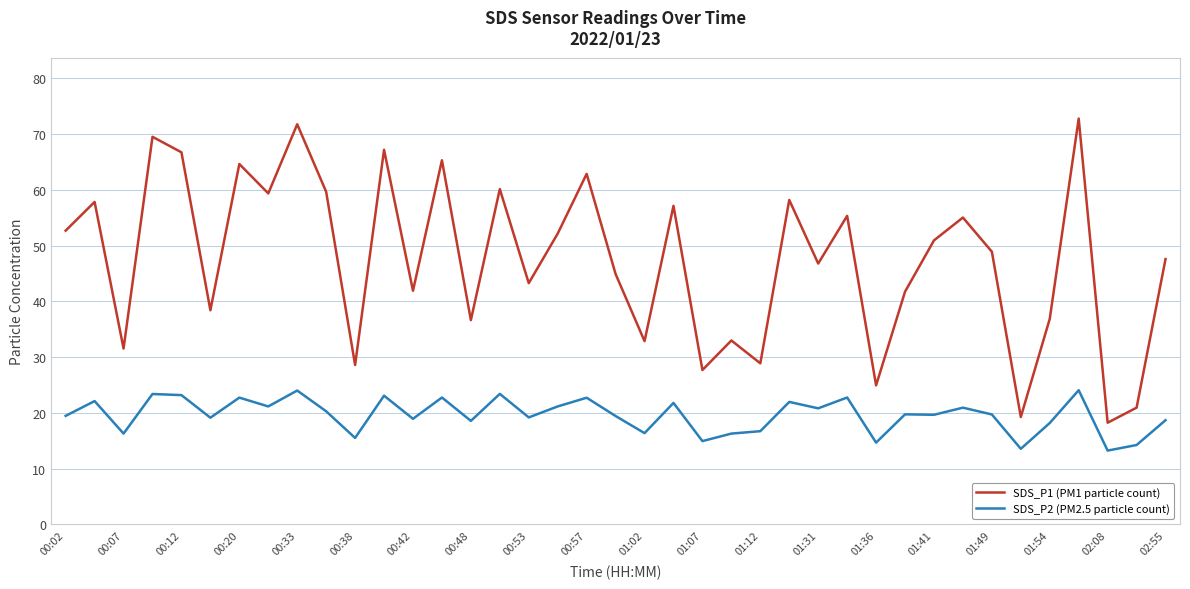

Which series has the largest total across all categories?

SDS_P1 (PM1 particle count)